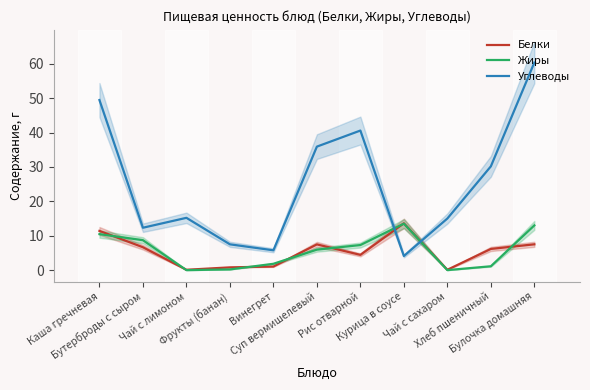

Rank the series by their maximum value, from highest to lowest.

Углеводы, Белки, Жиры